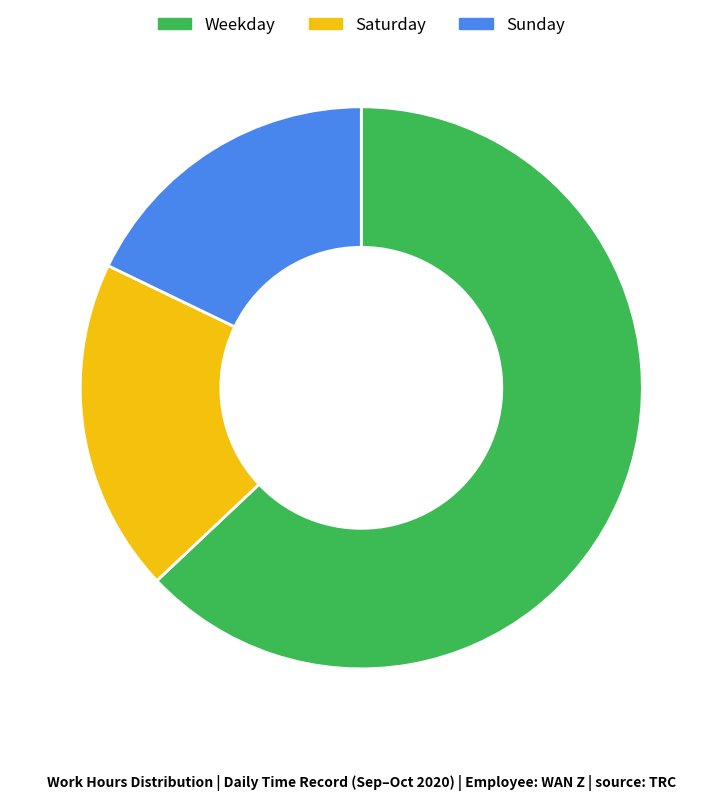

How many slices are in this pie chart?

3